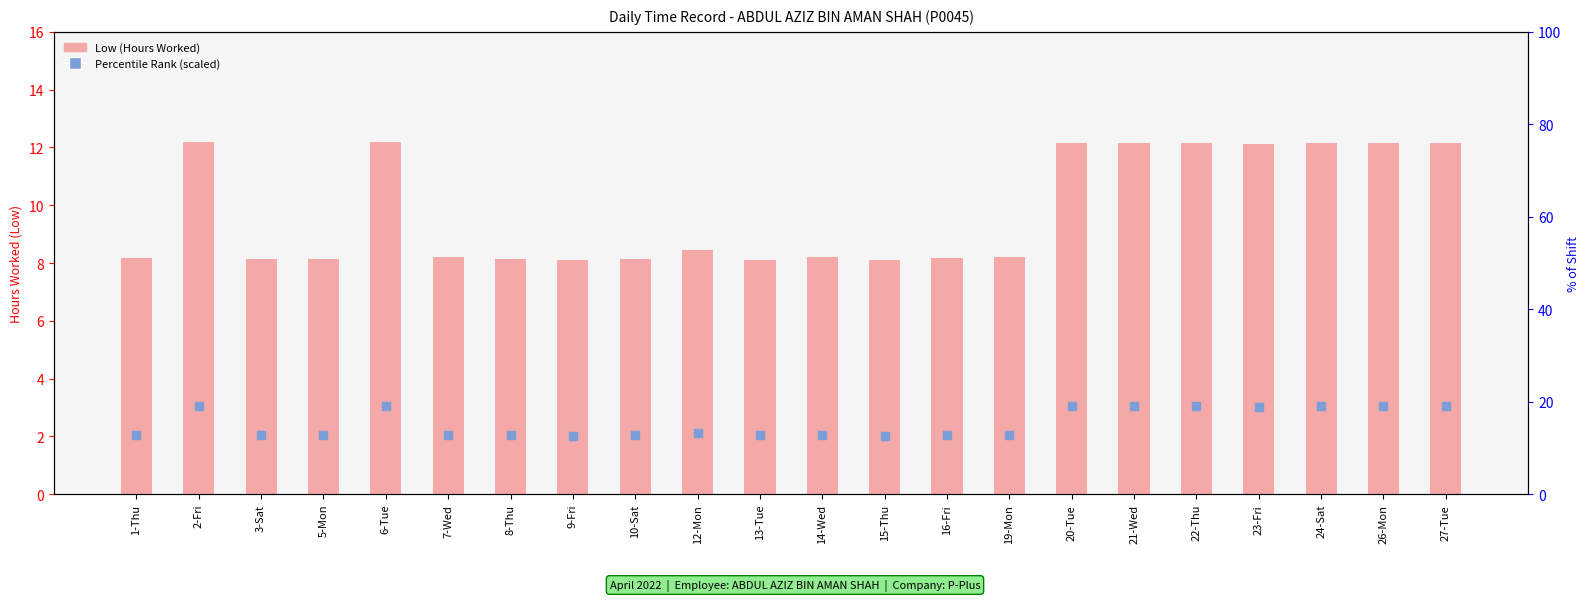

At how many categories does at least one series exceed 10?

9